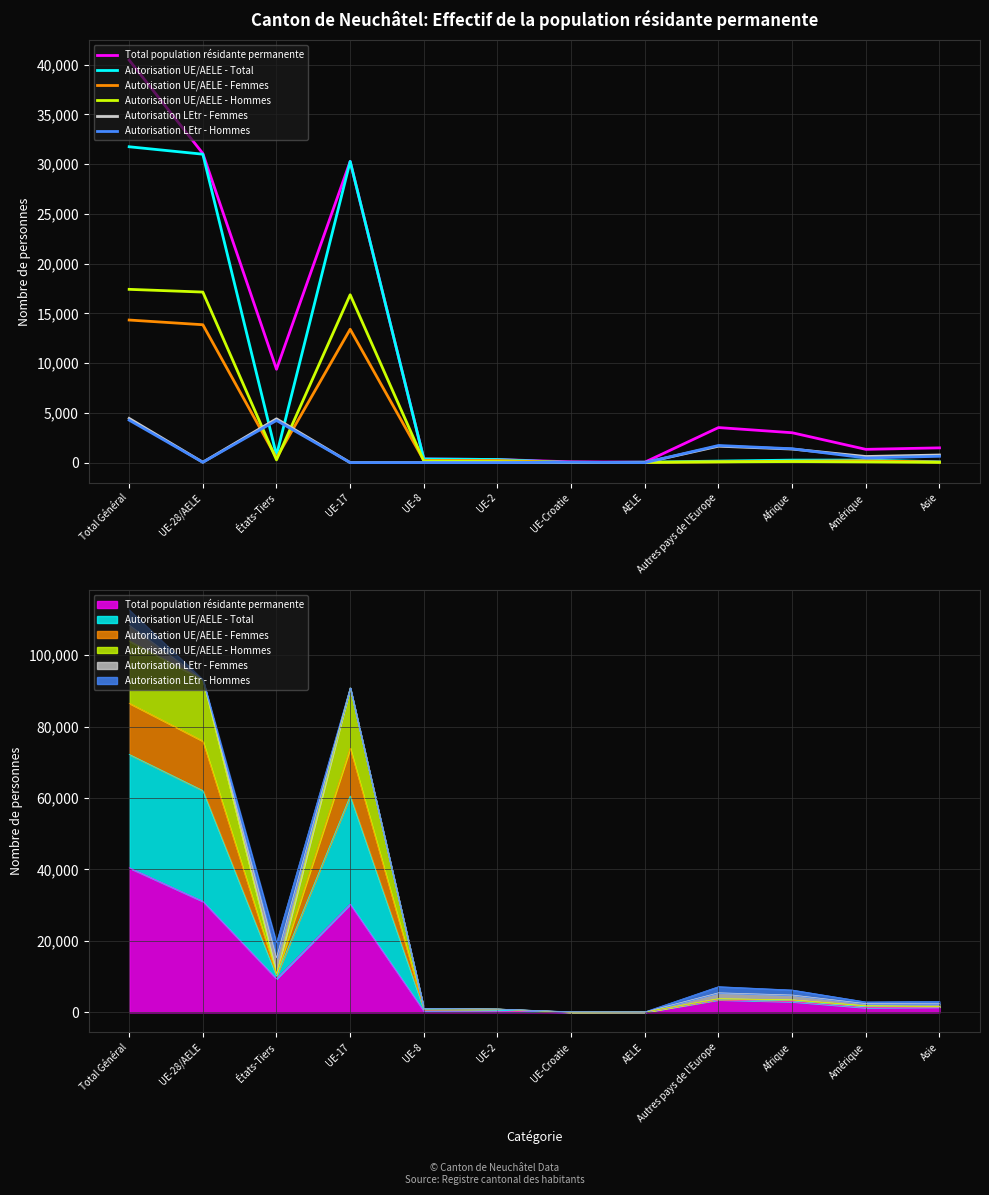

The Autorisation UE/AELE - Total series shows 30277 at UE-17. True or false?

True